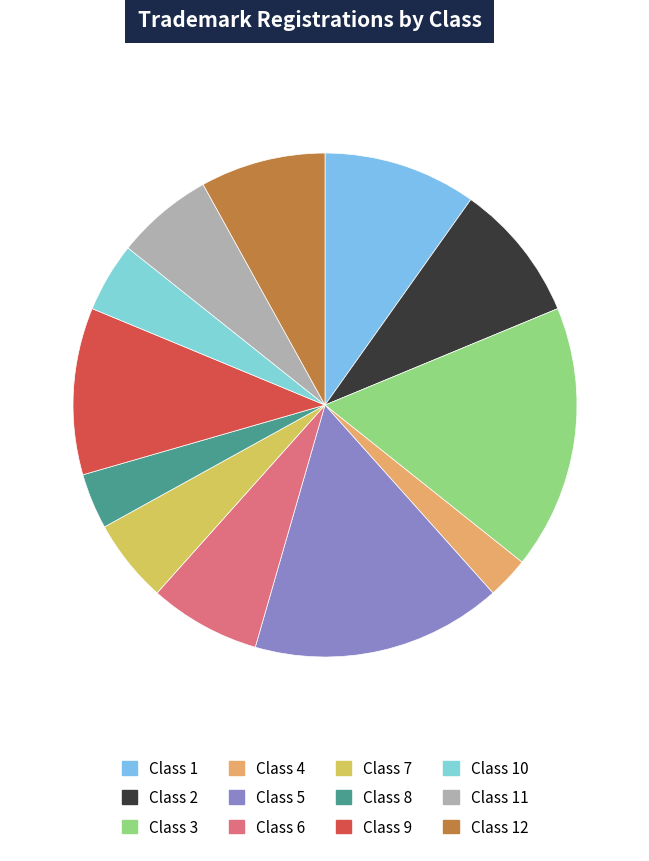

What is the smallest slice in the pie chart?

Class 4